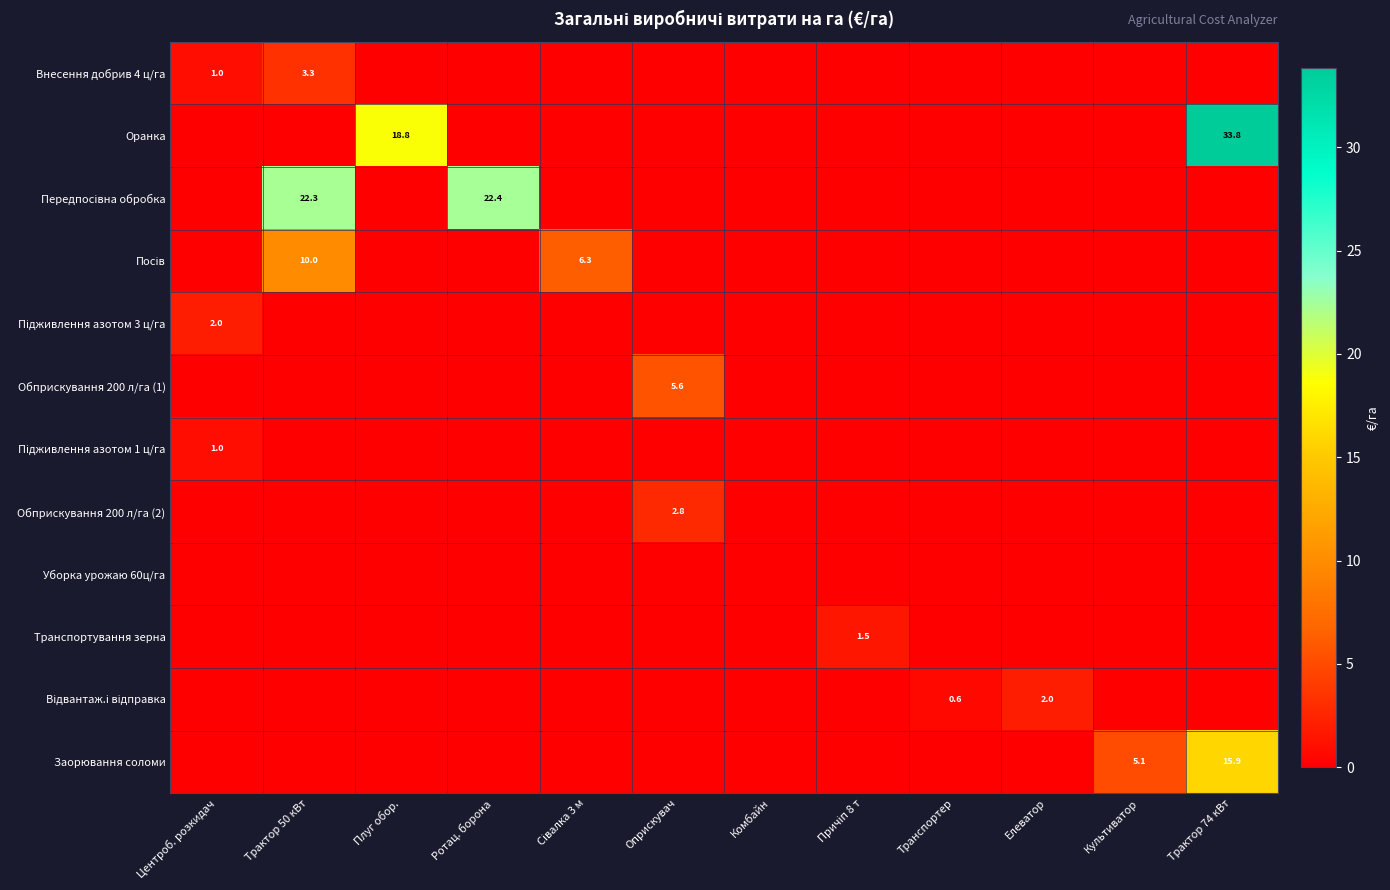

Is it true that Обприскування 200 л/га (2) equals 0.8 at Оприскувач?

False